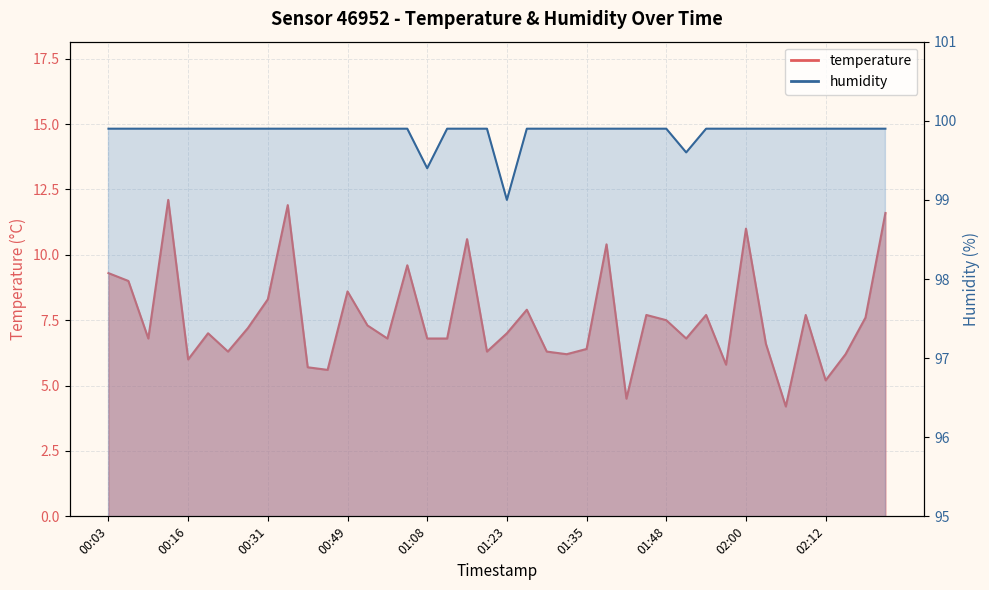

Rank the series by their maximum value, from highest to lowest.

humidity, temperature